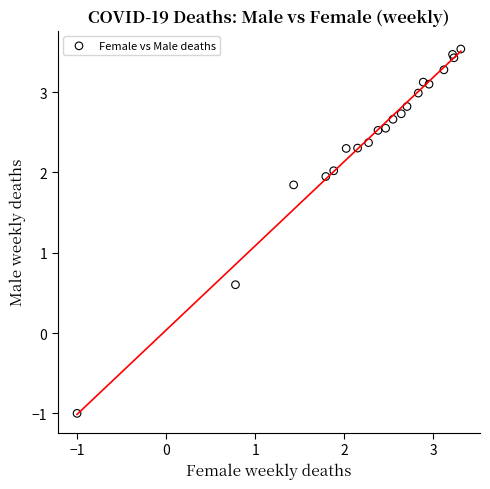

What Y value in the scatter plot is closest to 1?

0.6